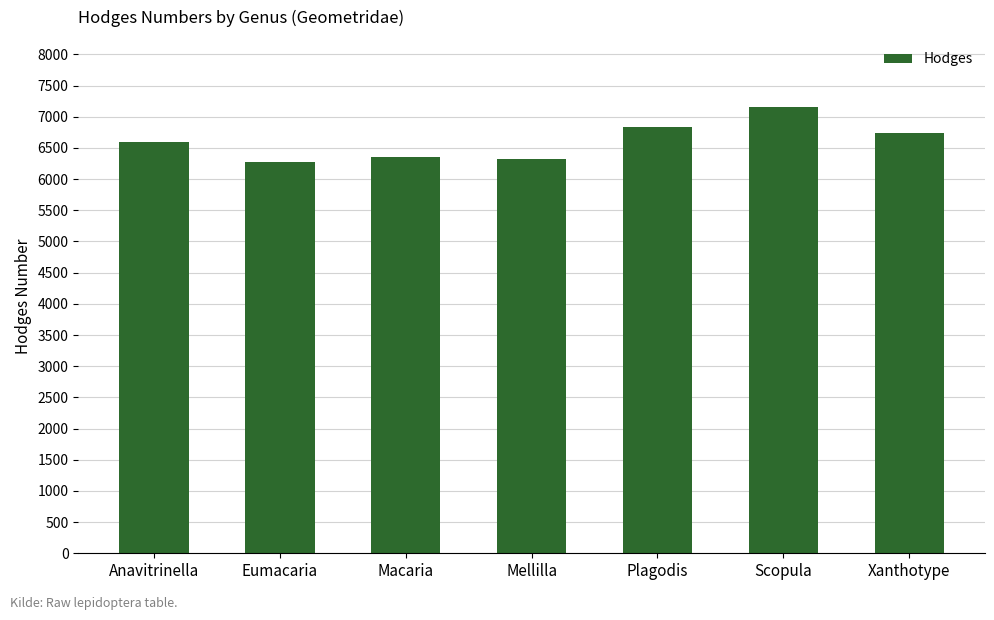

What is the label of the 4th bar from the left?

Mellilla